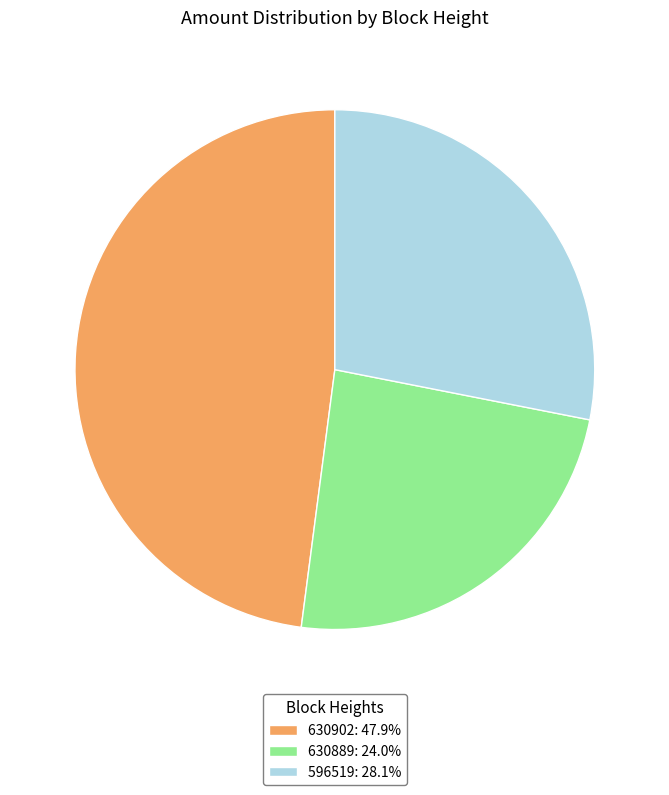

Count the number of slices in the pie.

3